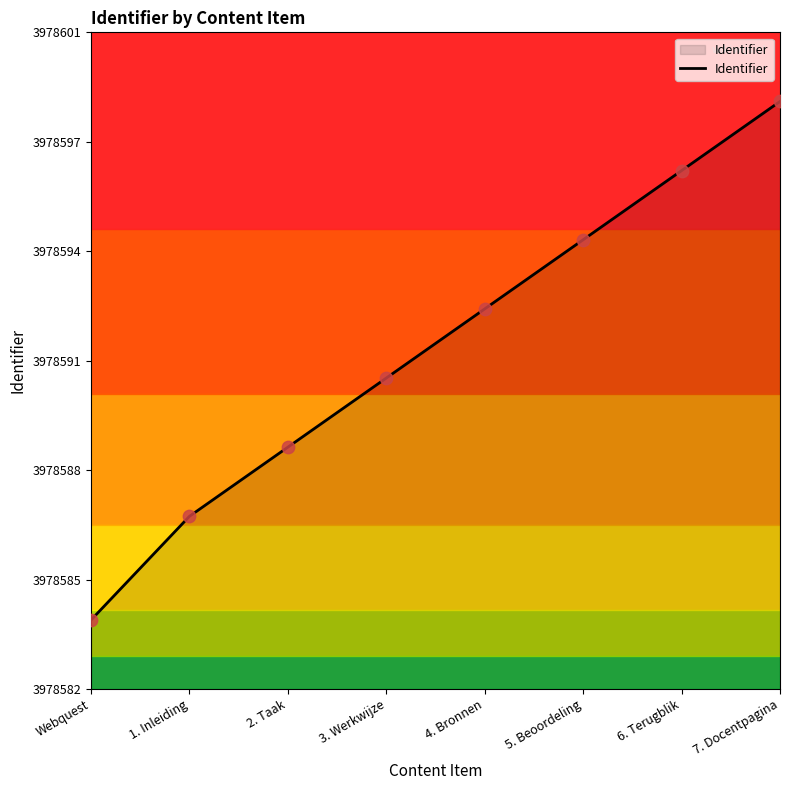

Between 2. Taak and Webquest, which is larger?

2. Taak